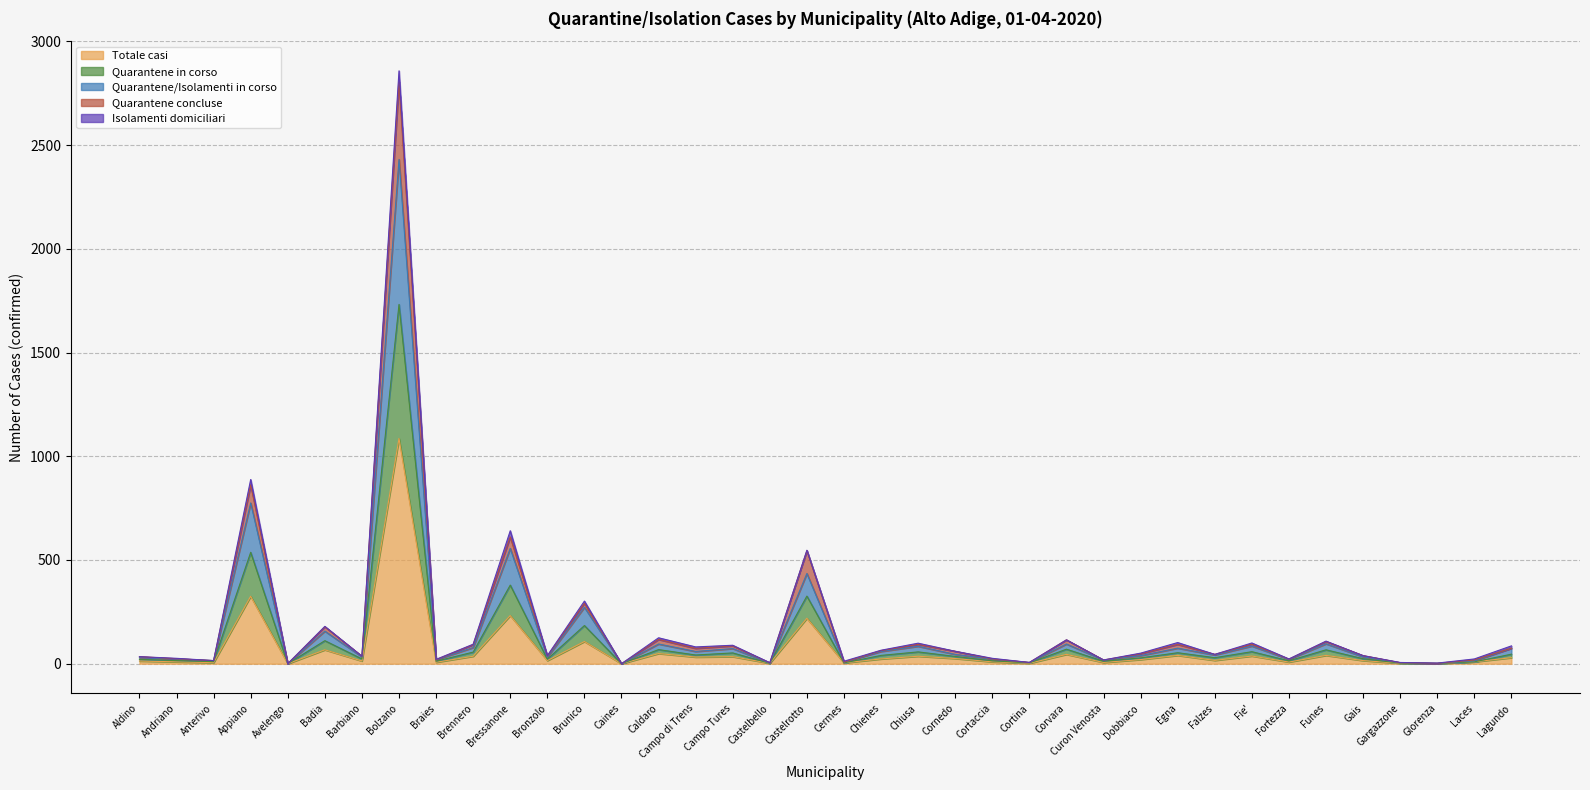

What is the difference between the second highest and second lowest values in the Totale casi series?

325